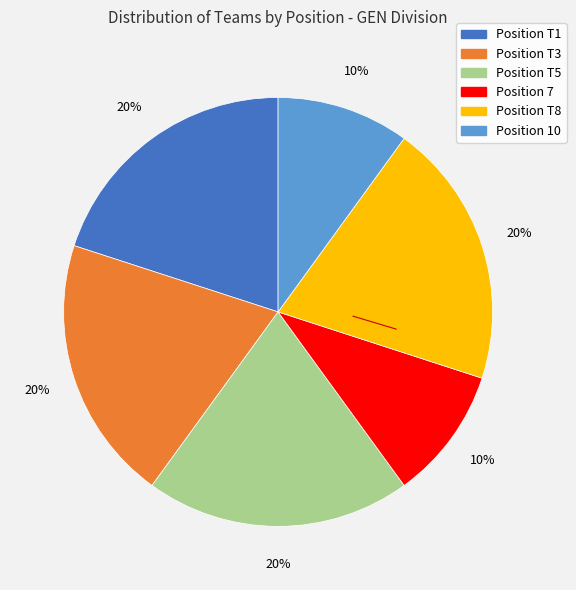

Is there a majority slice in this chart?

No